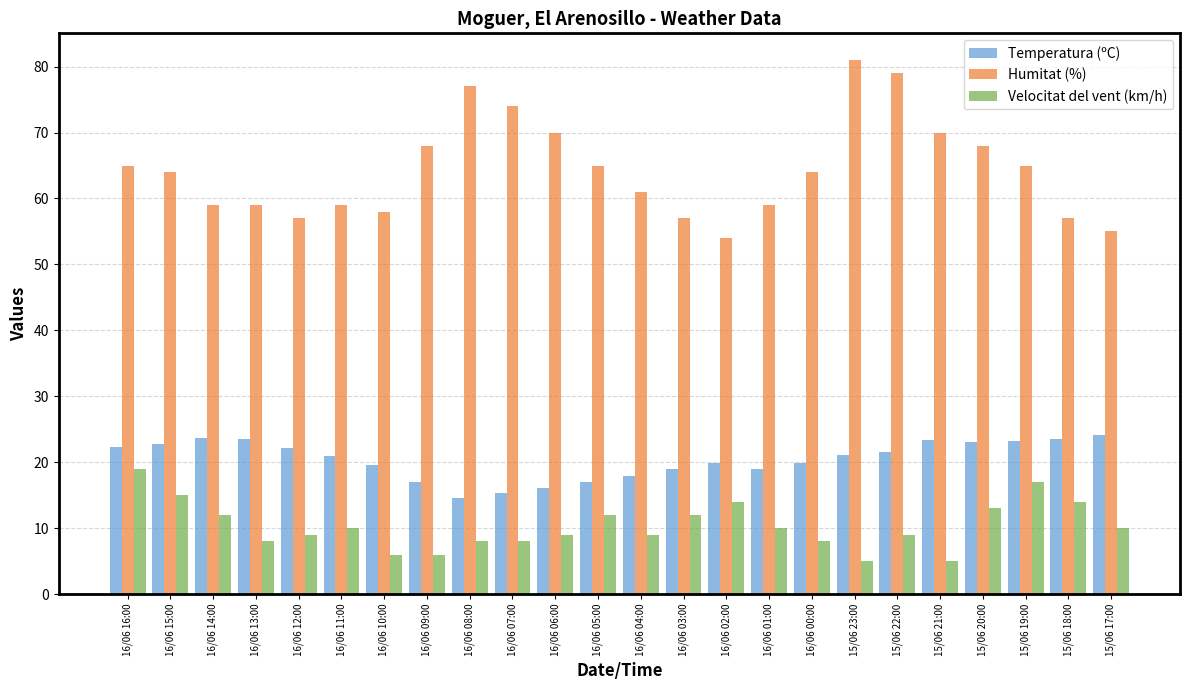

How many distinct data groups are displayed?

3